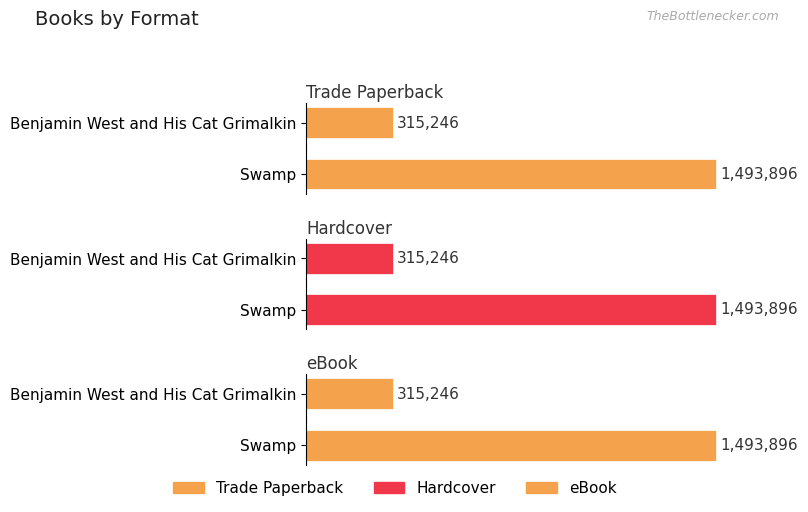

At Swamp, list the series in order from largest to smallest.

Trade Paperback, Hardcover, eBook